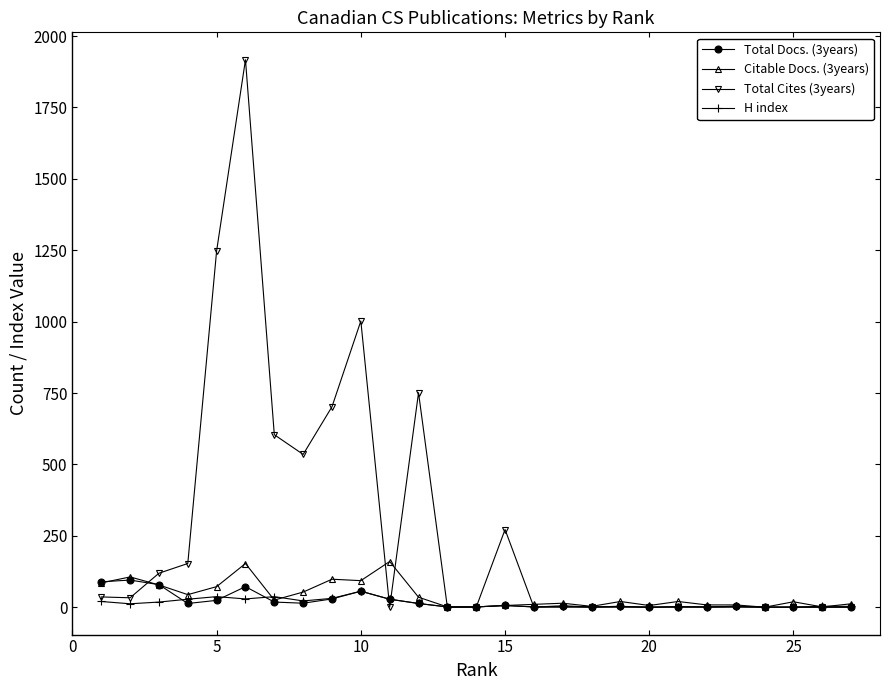

What is the maximum value shown in the chart?

1917